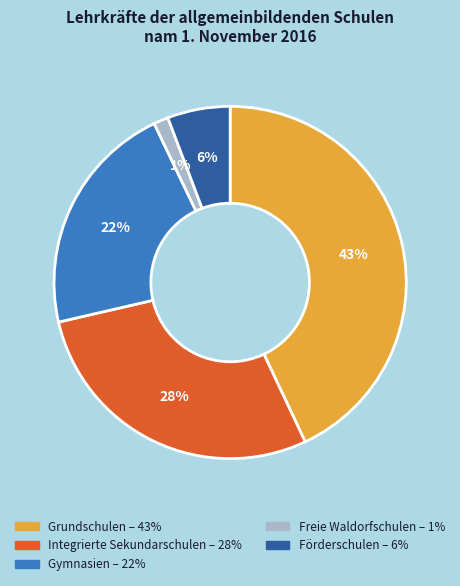

Combined, do Gymnasien and Grundschulen account for over 50%?

Yes